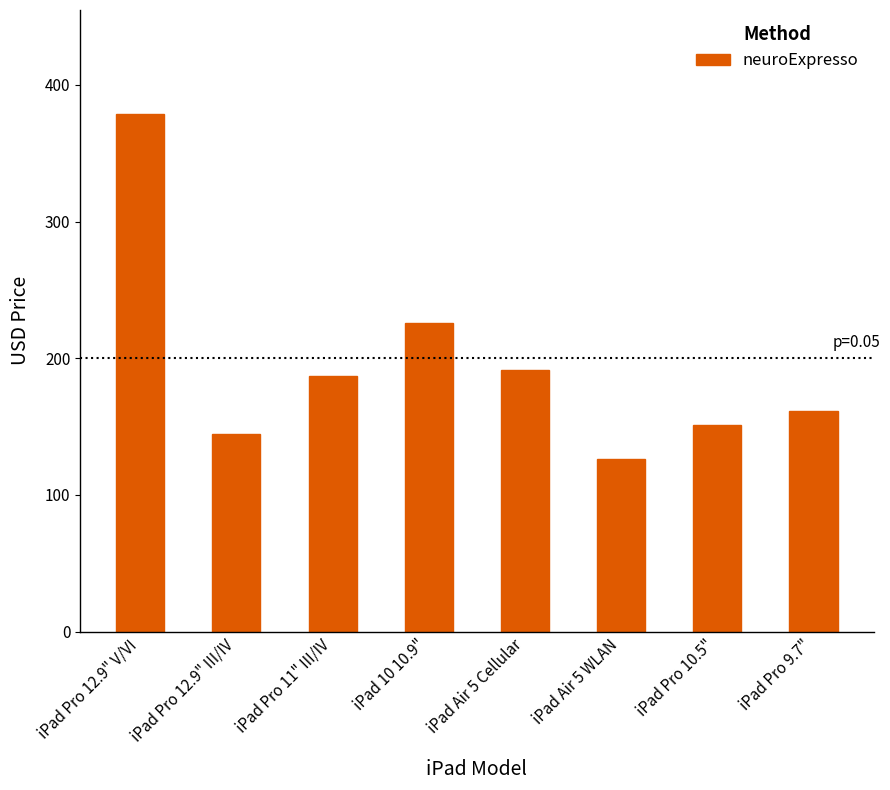

What is the value of the 8th bar from the left?

161.3